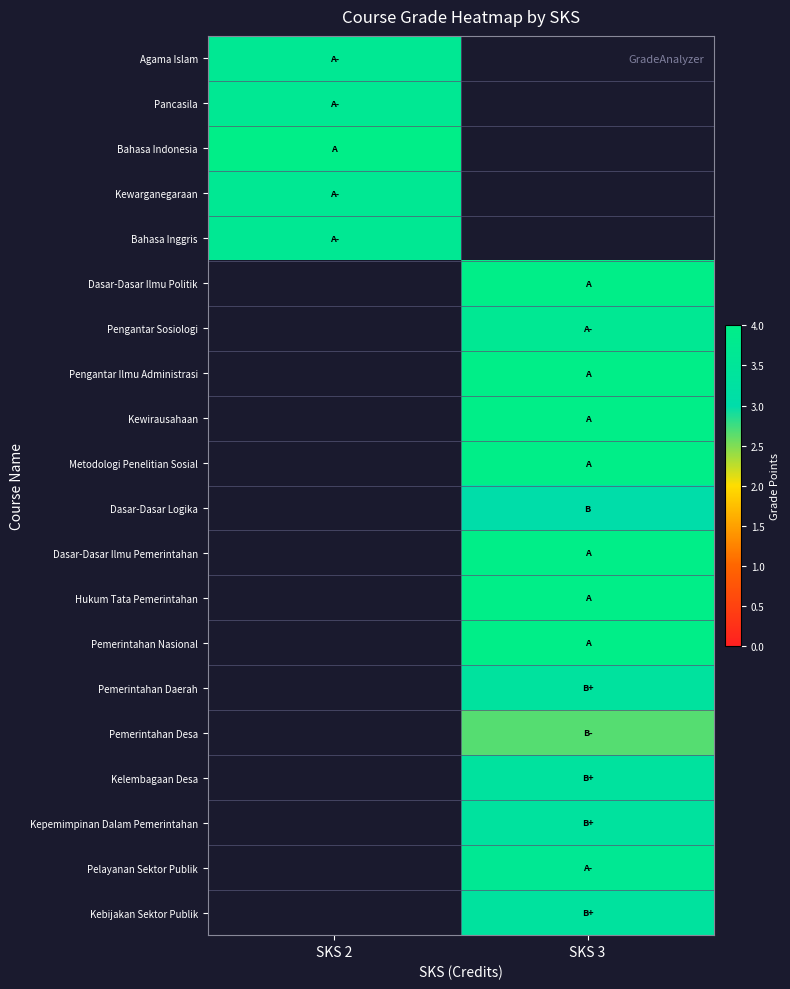

List the labels in order of Pancasila value, smallest first.

SKS 2, SKS 3